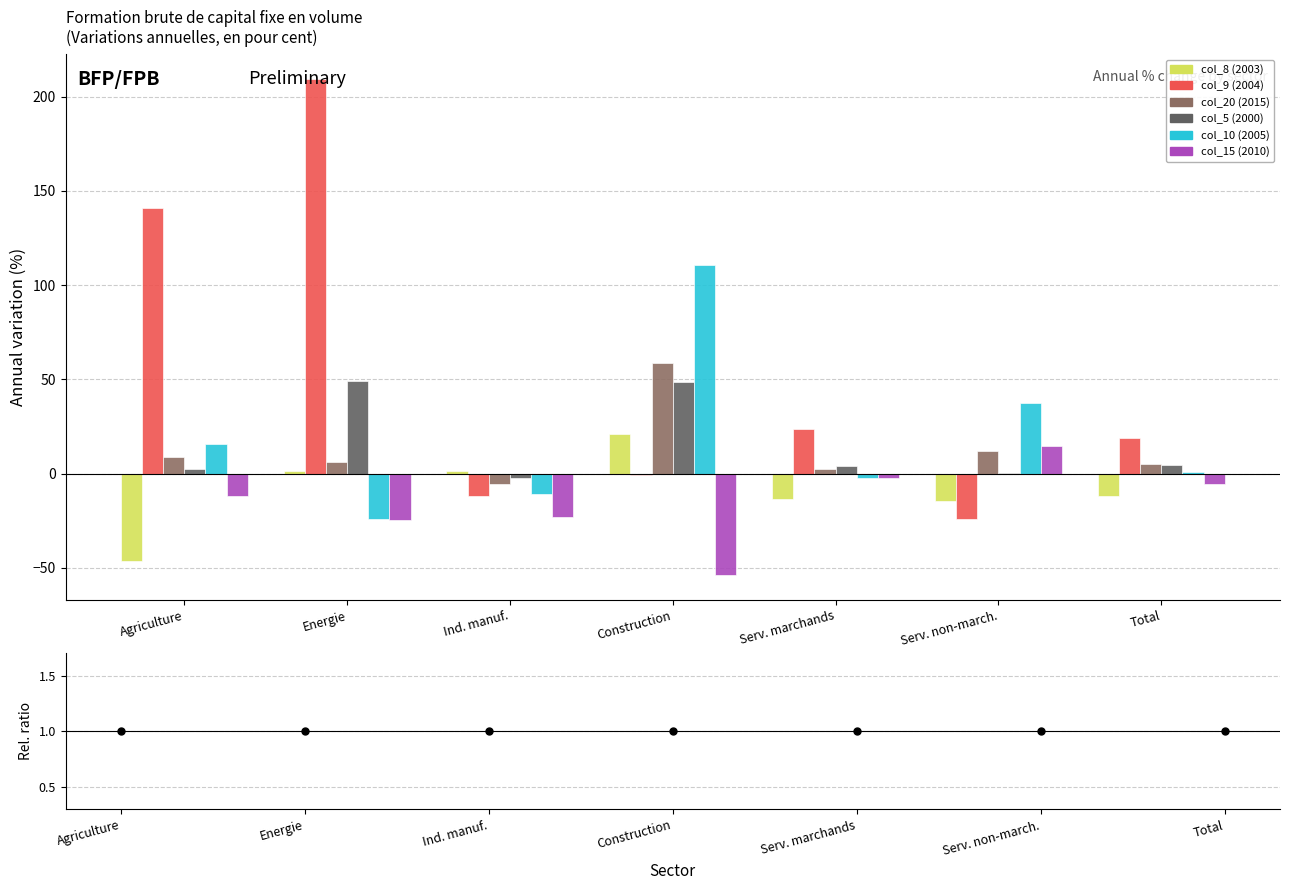

What are all the series names shown in the legend?

col_8 (2003), col_9 (2004), col_20 (2015), col_5 (2000), col_10 (2005), col_15 (2010)